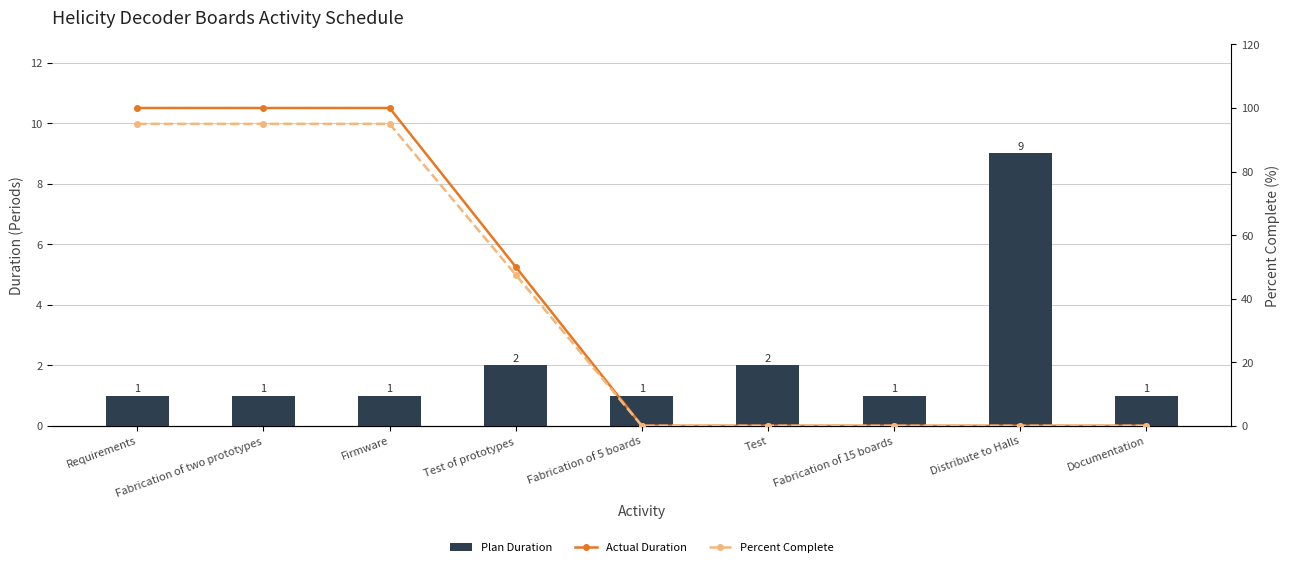

Rank the categories by Percent Complete value from lowest to highest.

Fabrication of 5 boards, Test, Fabrication of 15 boards, Distribute to Halls, Documentation, Test of prototypes, Requirements, Fabrication of two prototypes, Firmware